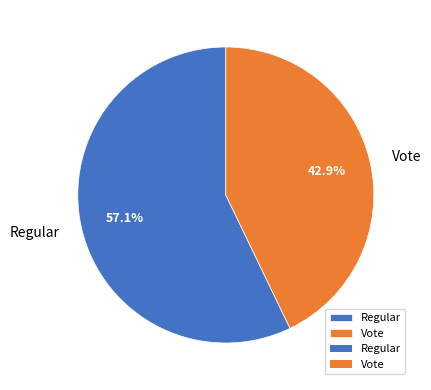

Rank the categories by value from lowest to highest.

Vote, Regular